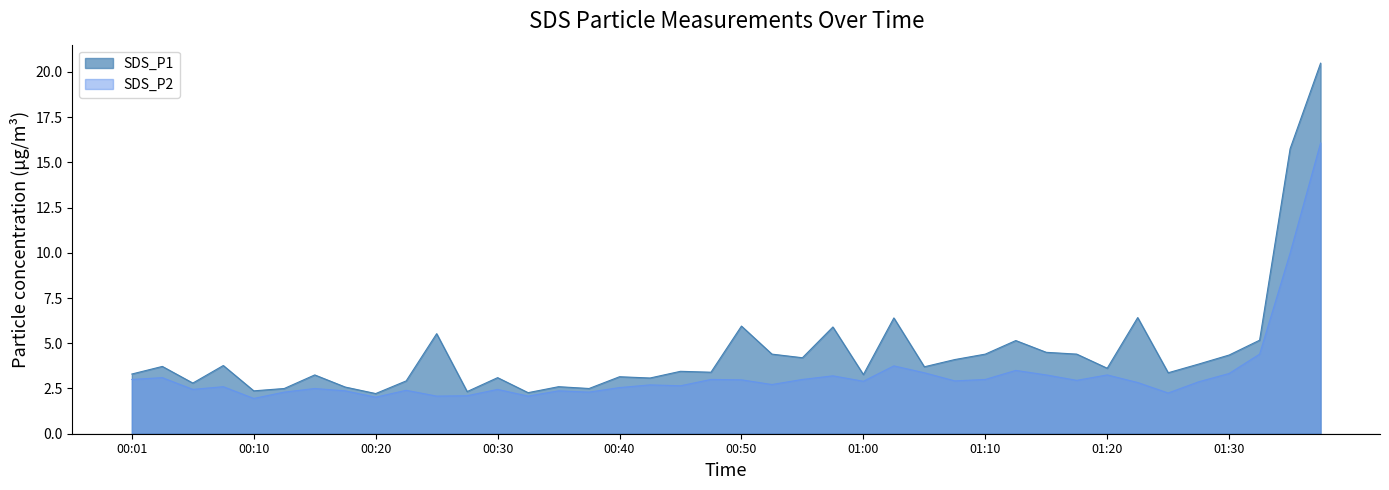

Which series has the largest total across all categories?

SDS_P1